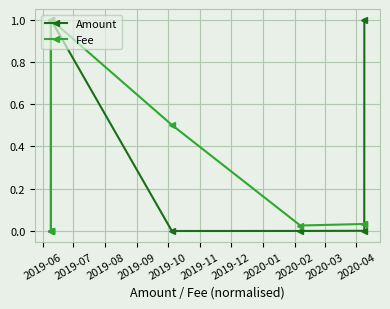

What is the difference between the maximum and minimum values in the Amount series?

1.0